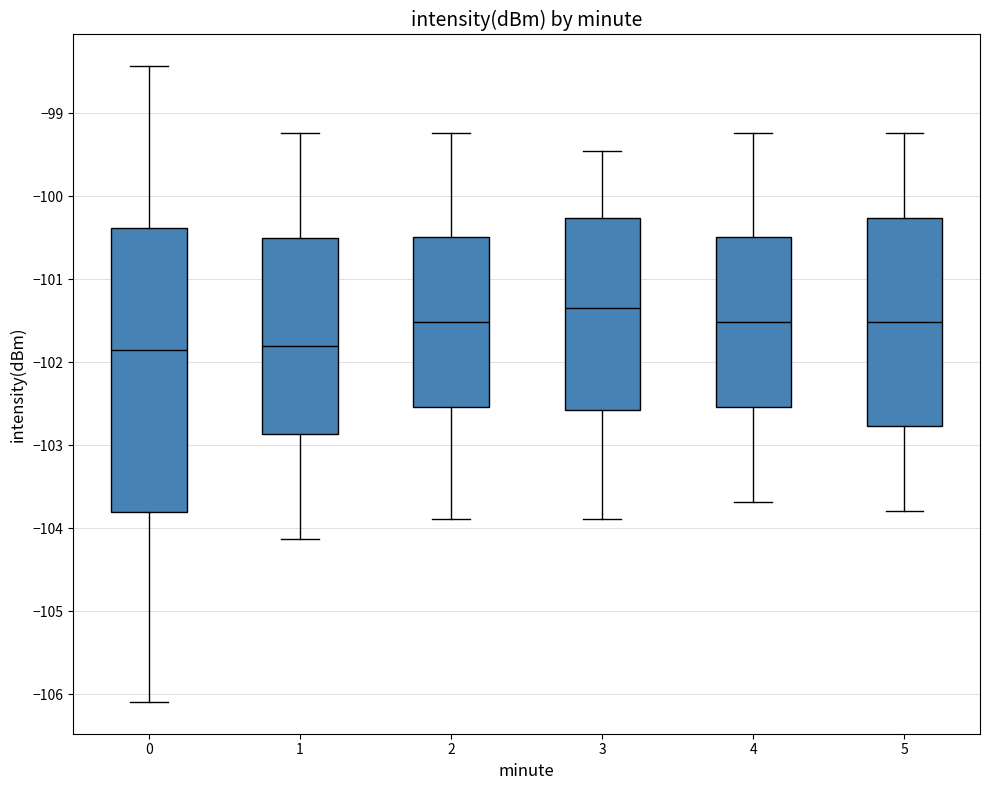

Which box's median line is the highest?

3